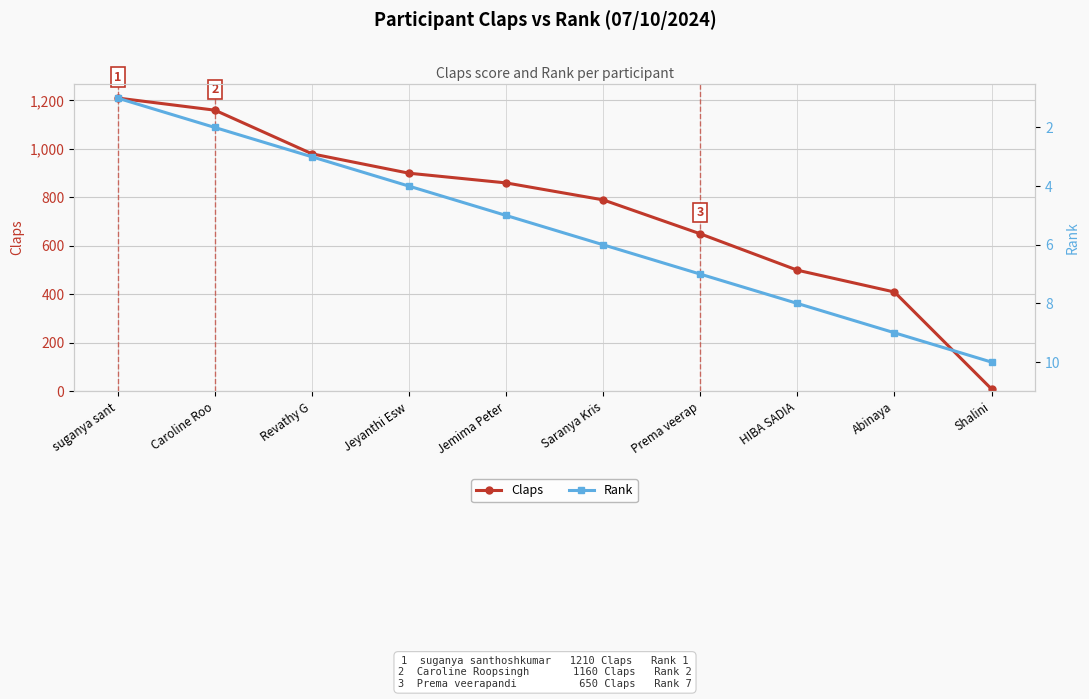

What is the difference between the highest and lowest values at Saranya Kris?

784